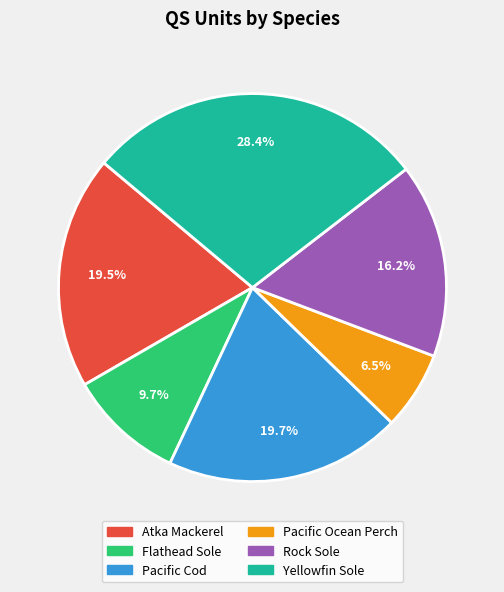

Combined, do Pacific Cod and Atka Mackerel account for over 50%?

No